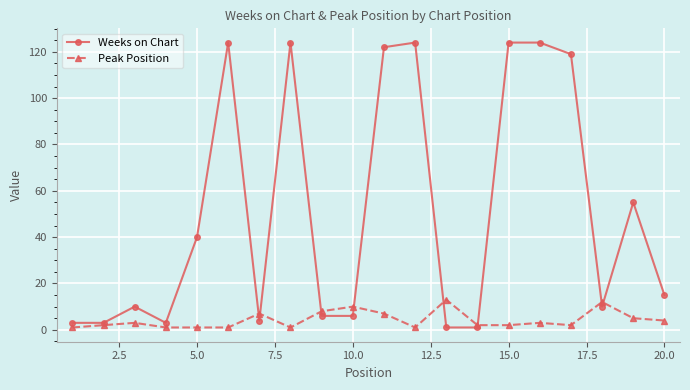

At how many categories does at least one series exceed 73?

7